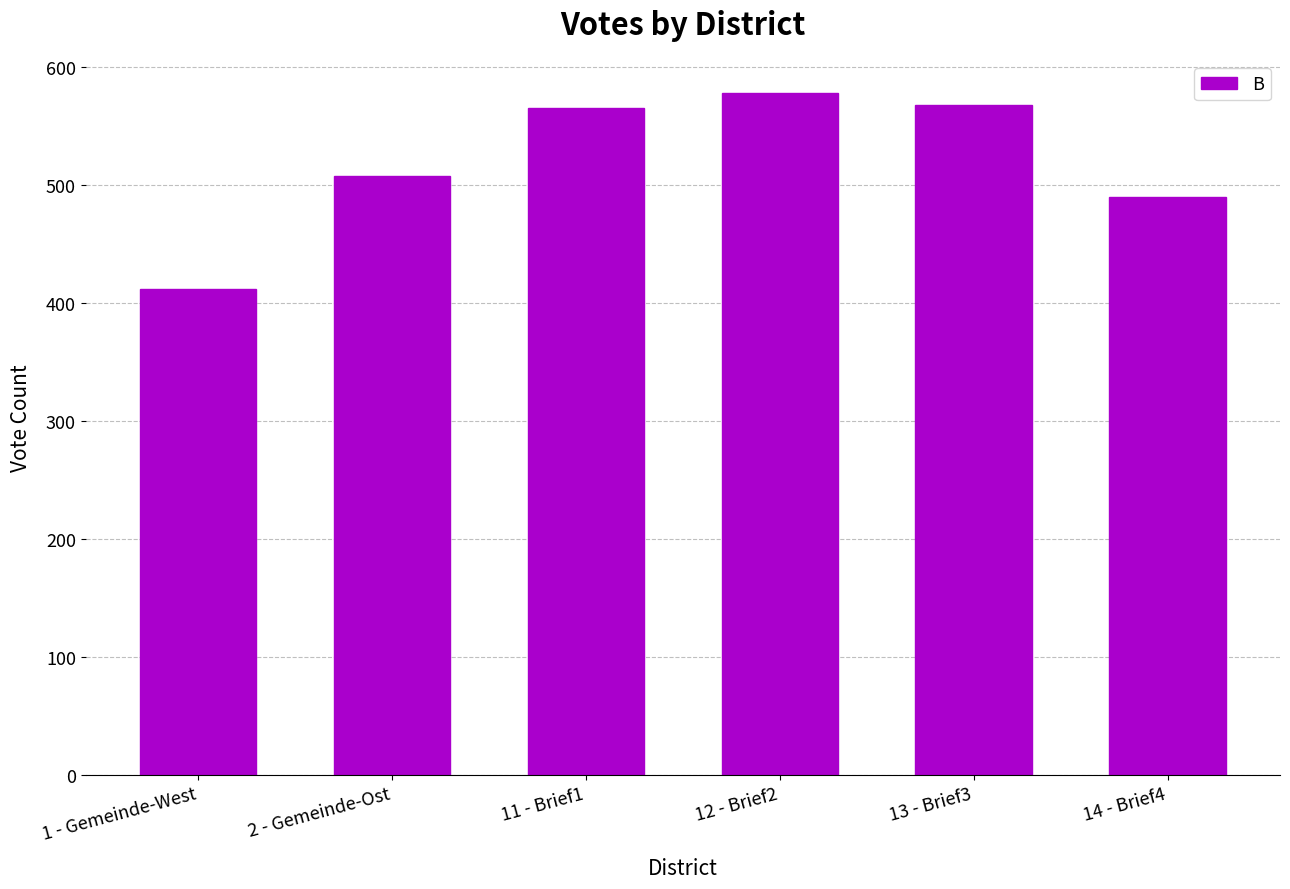

What is the average value?

520